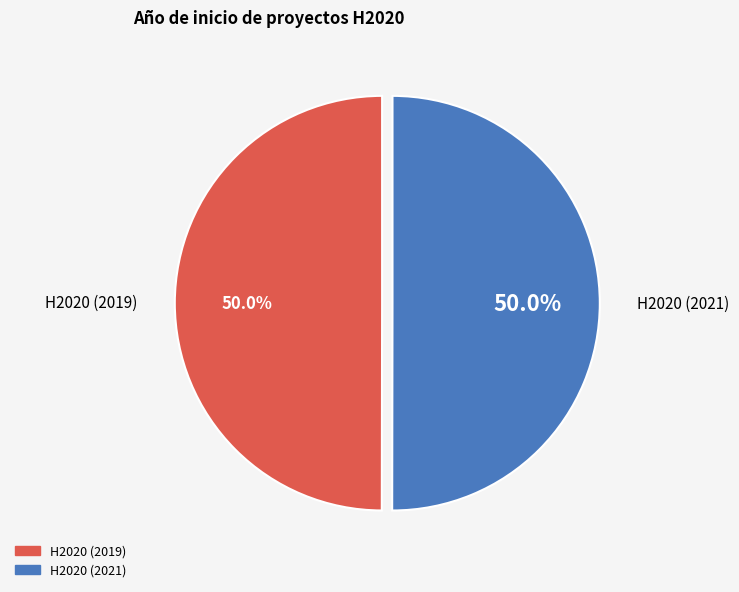

What percentage is NOT represented by H2020 (2021)?

50.0%